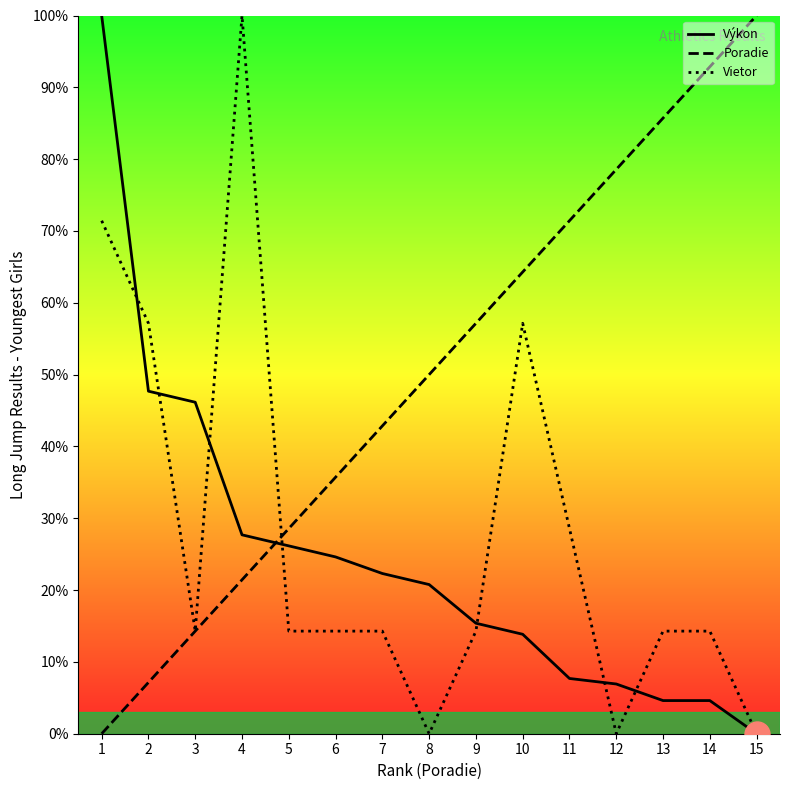

Reading left to right, list all the values displayed in this chart.

Výkon: 1=100.0	2=47.7	3=46.2	4=27.7	5=26.2	6=24.6	7=22.3	8=20.8	9=15.4	10=13.8	11=7.7	12=6.9	13=4.6	14=4.6	15=0.0
Poradie: 1=0.0	2=7.1	3=14.3	4=21.4	5=28.6	6=35.7	7=42.9	8=50.0	9=57.1	10=64.3	11=71.4	12=78.6	13=85.7	14=92.9	15=100.0
Vietor: 1=71.4	2=57.1	3=14.3	4=100.0	5=14.3	6=14.3	7=14.3	8=0.0	9=14.3	10=57.1	11=28.6	12=0.0	13=14.3	14=14.3	15=0.0